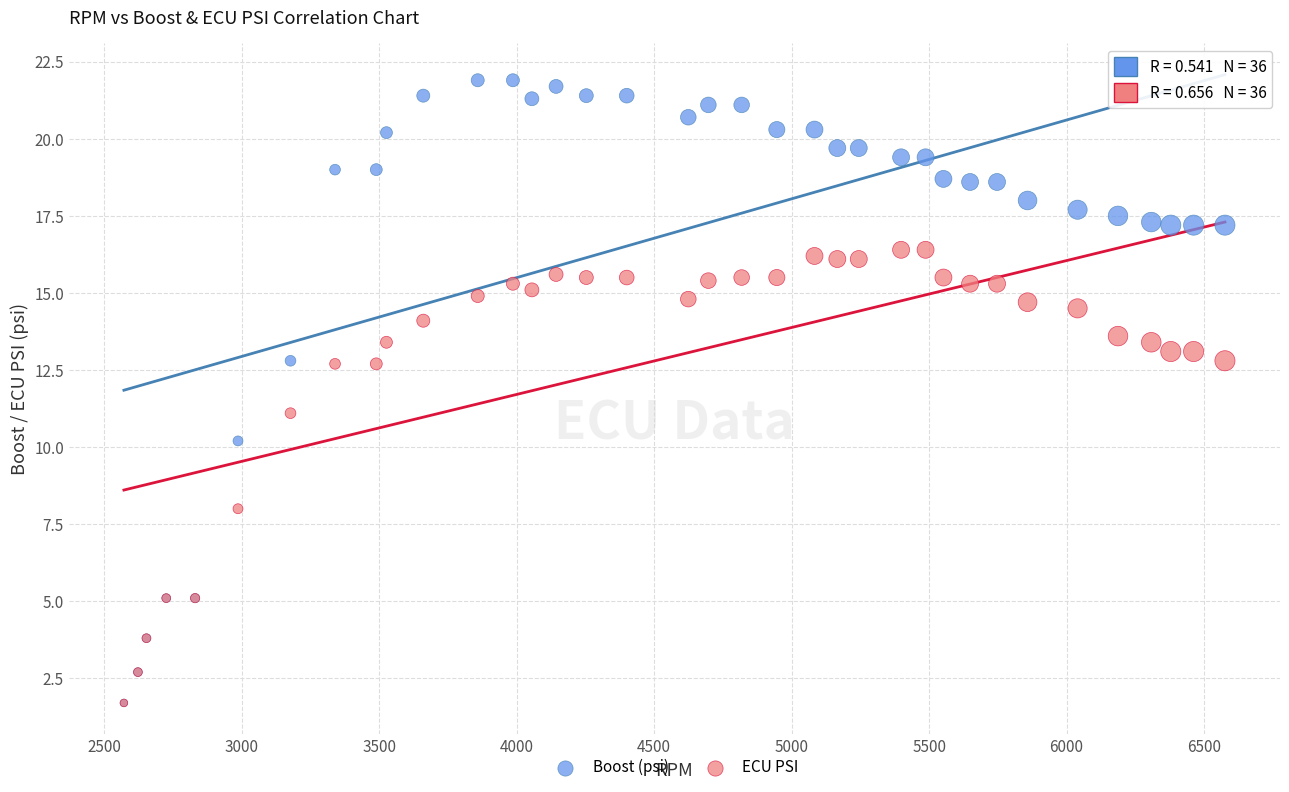

Which series contains the highest Y value?

Boost (psi)